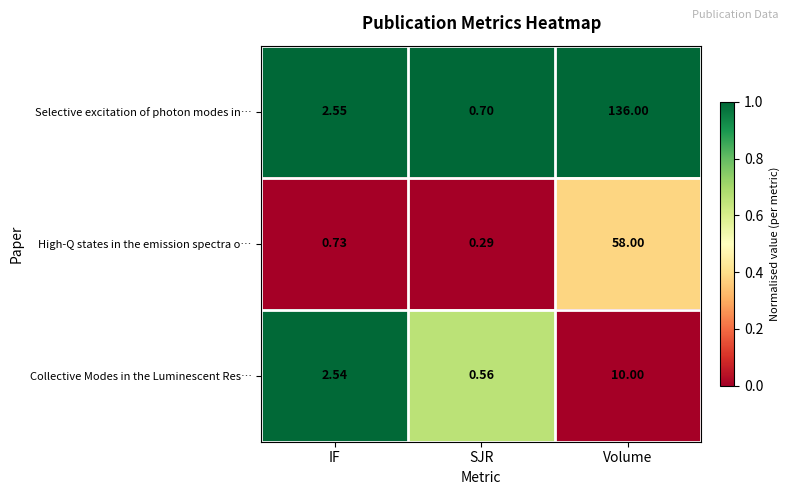

Which series has the widest spread of values?

Selective excitation of photon modes in…